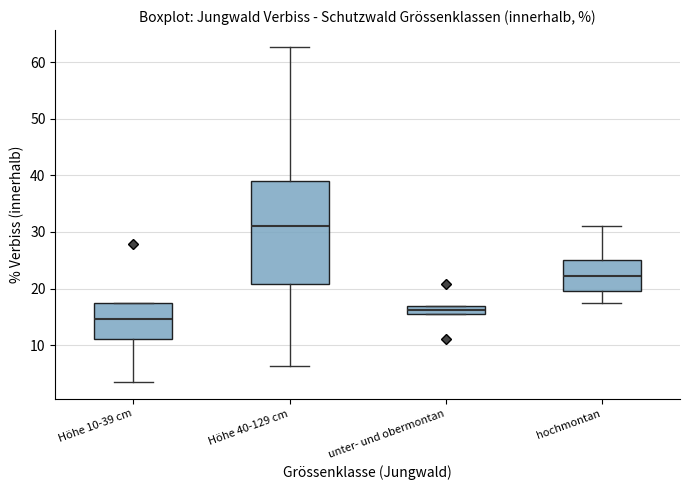

Where does the median line of the box for hochmontan sit on the y-axis? The values are not printed on the chart, so give them approximately, as read against the axis.

22